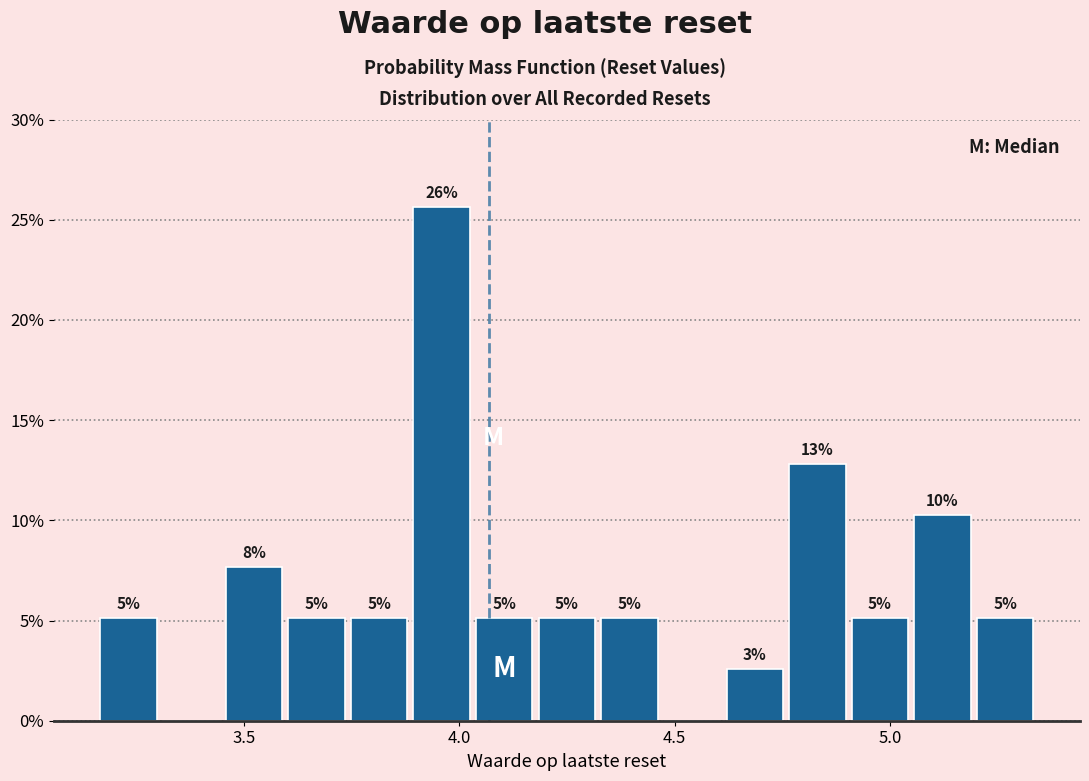

Around what value on the x-axis is the tallest bar? Give the approximate position of its centre, as read against the axis.

3.95